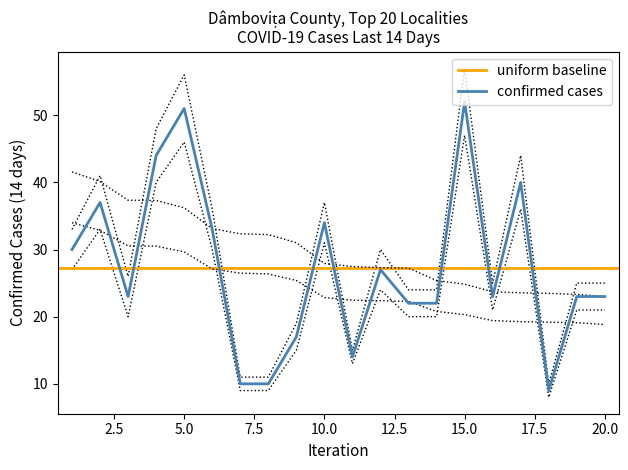

What is the spread (max minus min) of values at 7?

22.3